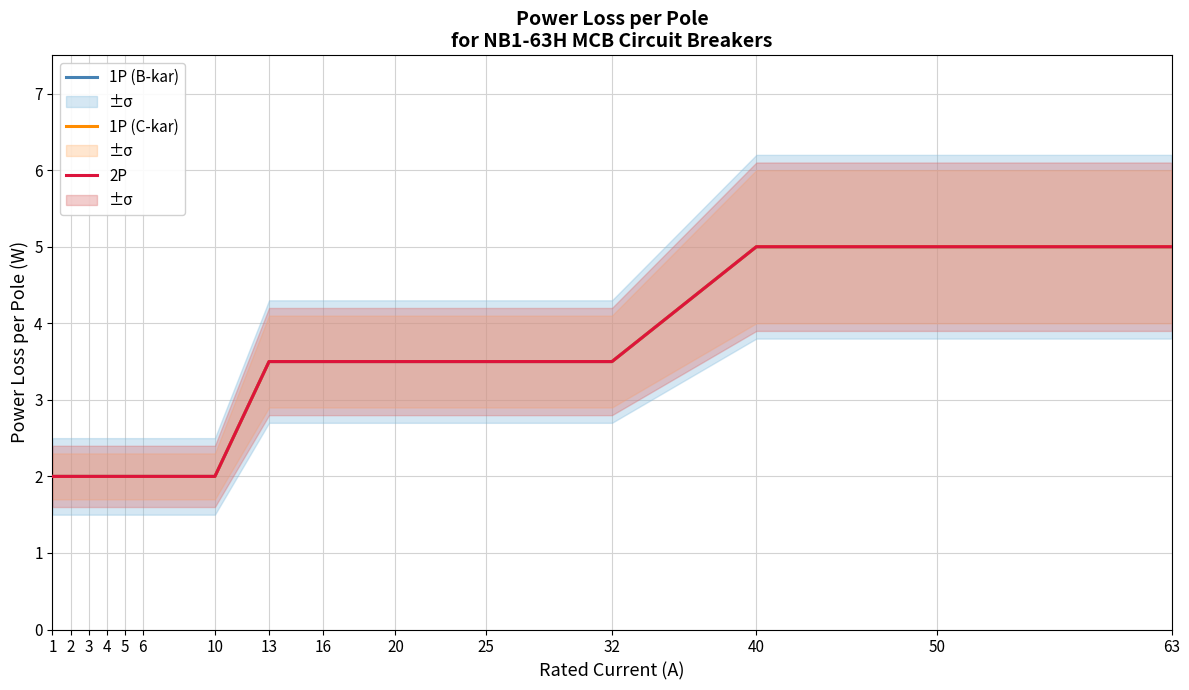

Is this an area chart (filled region under the line)?

No